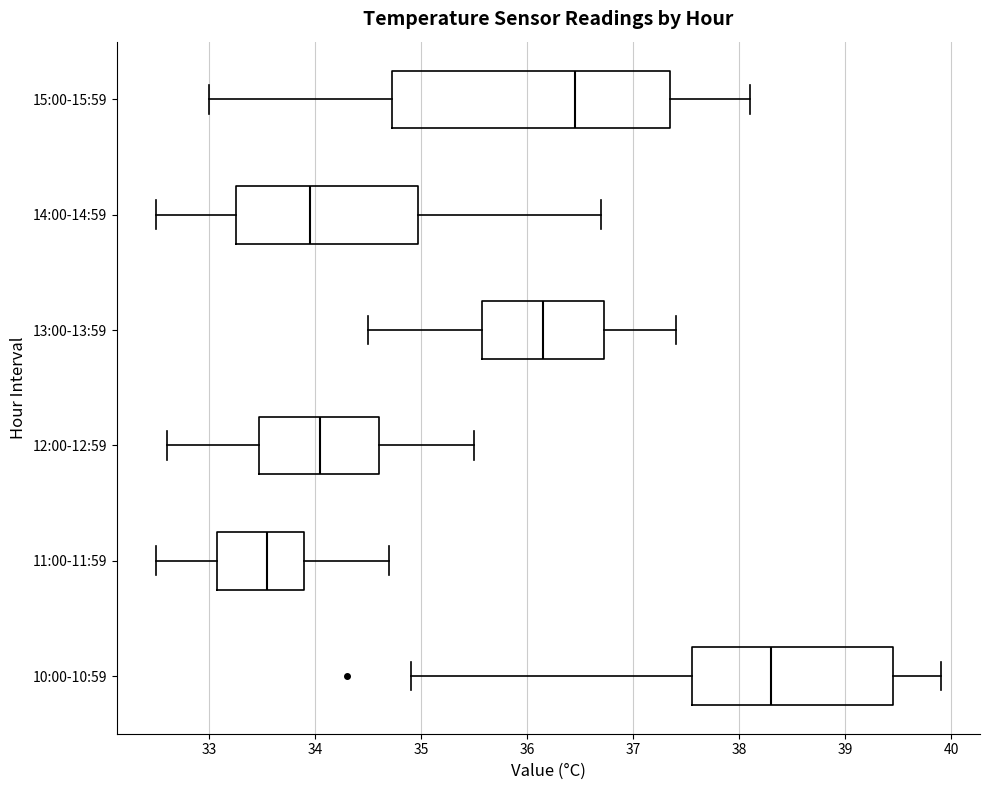

Where does the right whisker of the box for 12:00-12:59 end on the x-axis? The values are not printed on the chart, so give them approximately, as read against the axis.

35.5